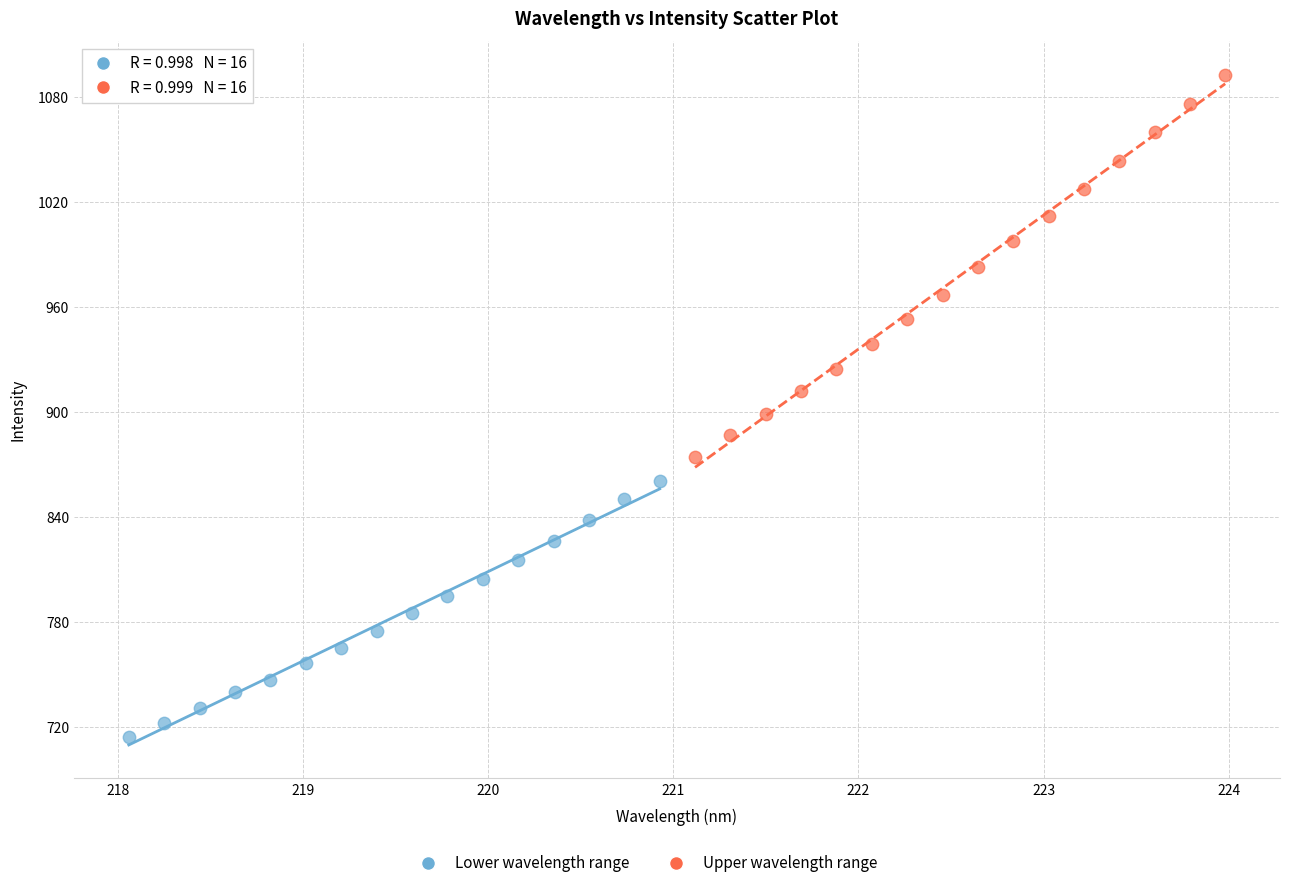

Which series has the widest spread of Y values?

Upper wavelength range